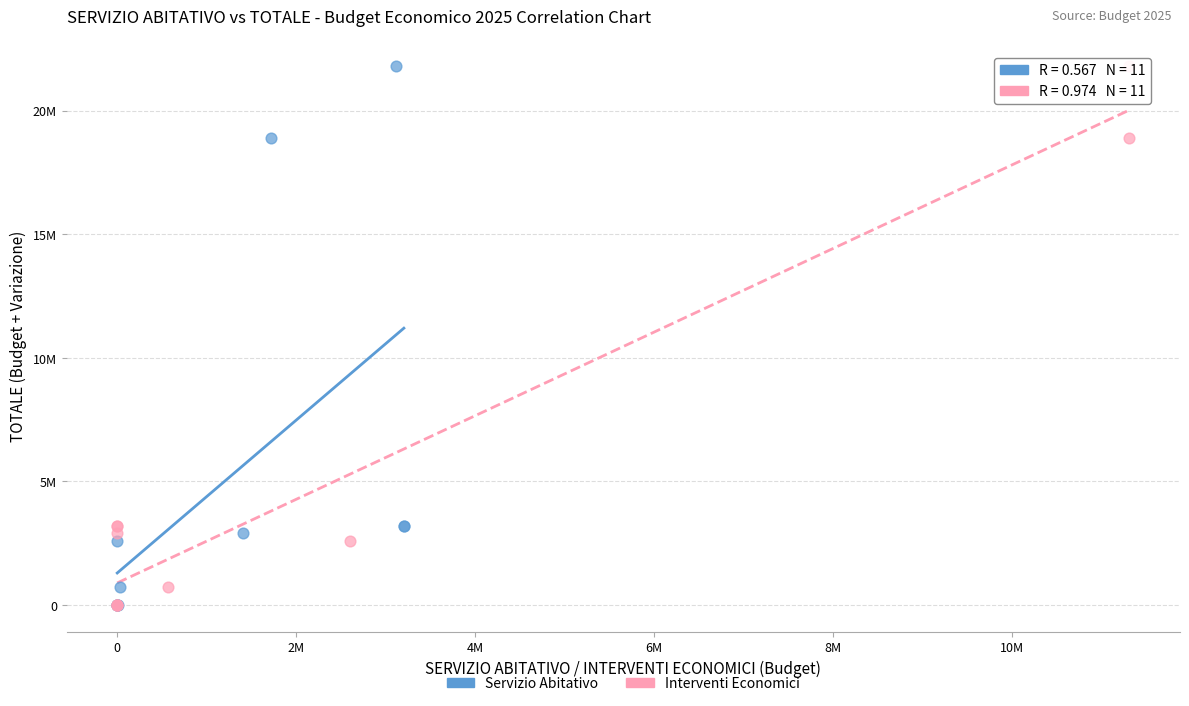

What are all the series names shown in the legend?

Servizio Abitativo, Interventi Economici